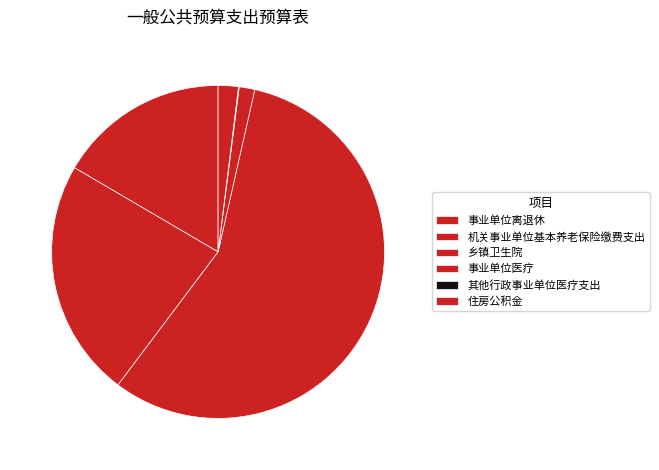

Count the number of slices in the pie.

6